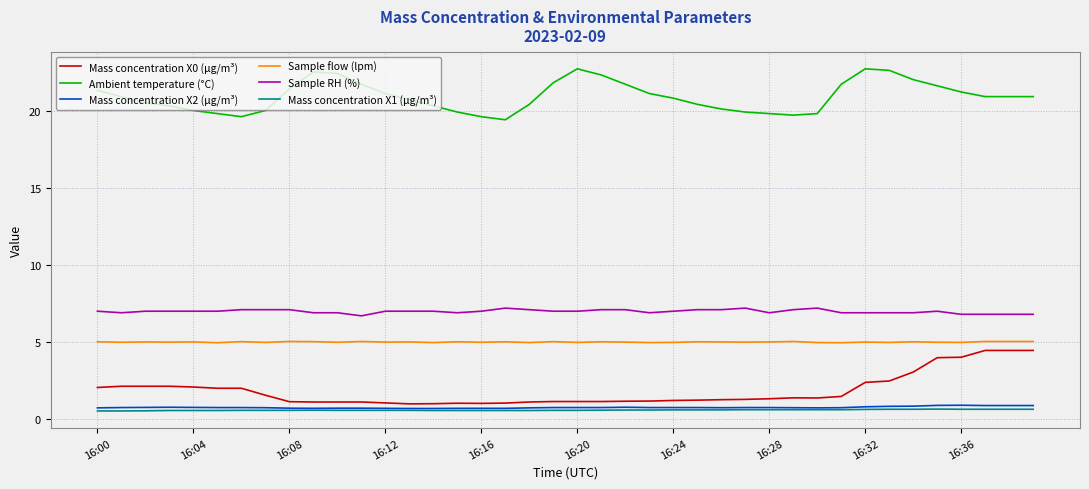

True or false: Ambient temperature (°C) and Sample flow (lpm) cross at least once.

False